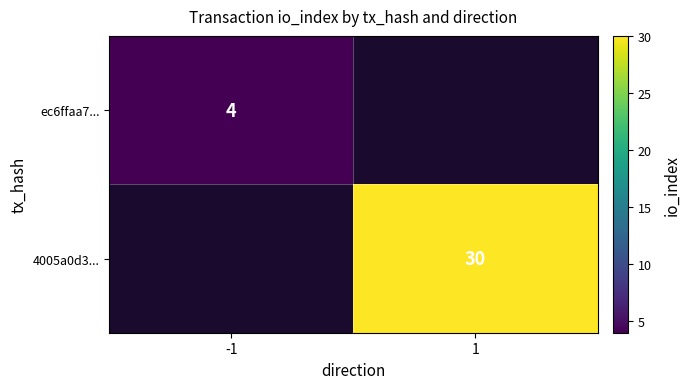

True or false: 4005a0d3... has a value of 19 at 1.

False